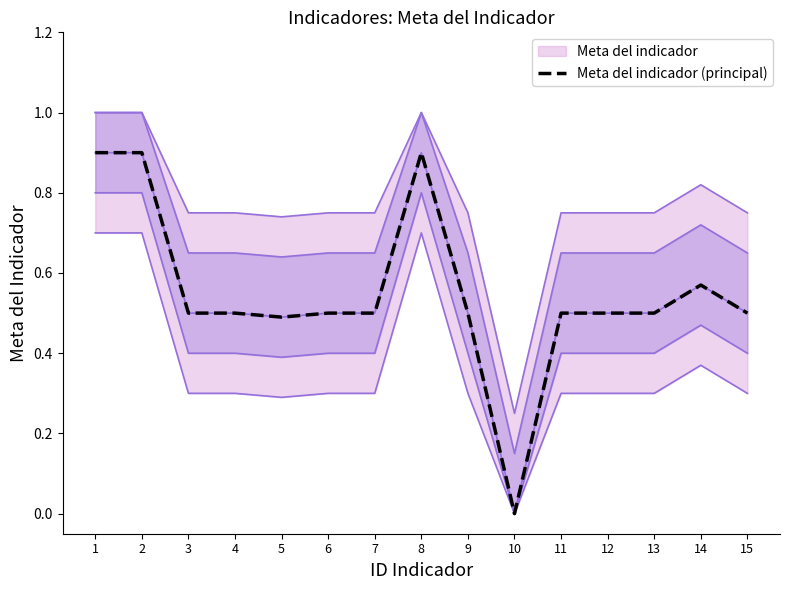

How many values exceed 0?

14